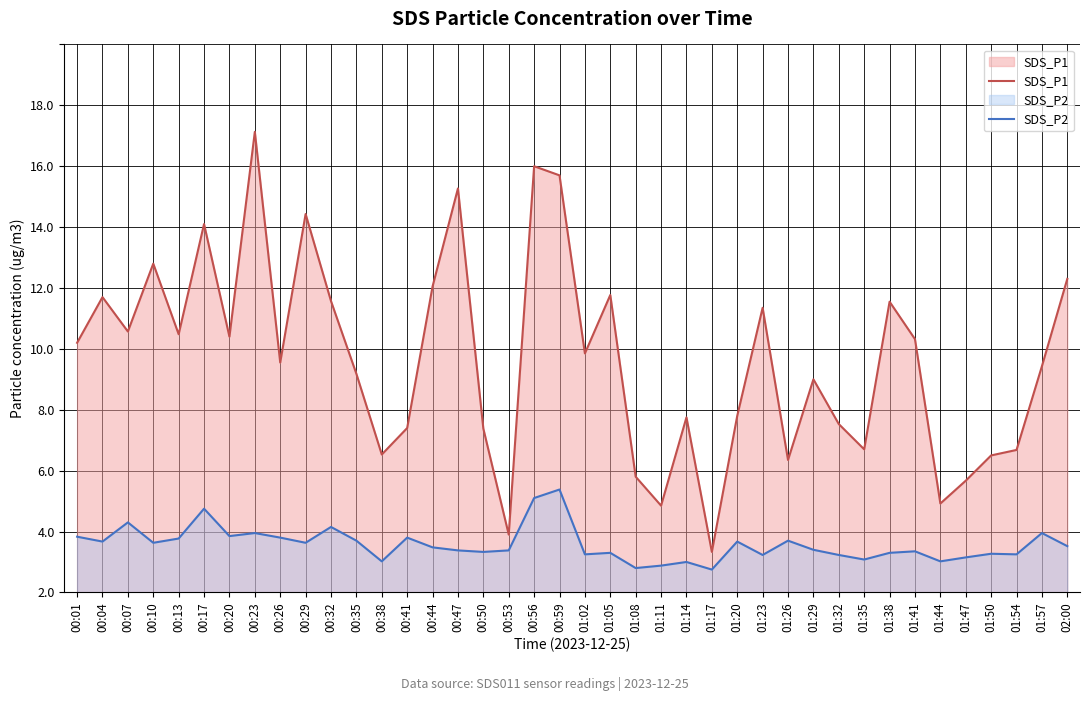

True or false: SDS_P2 has more than 2 points higher than both neighbors.

True